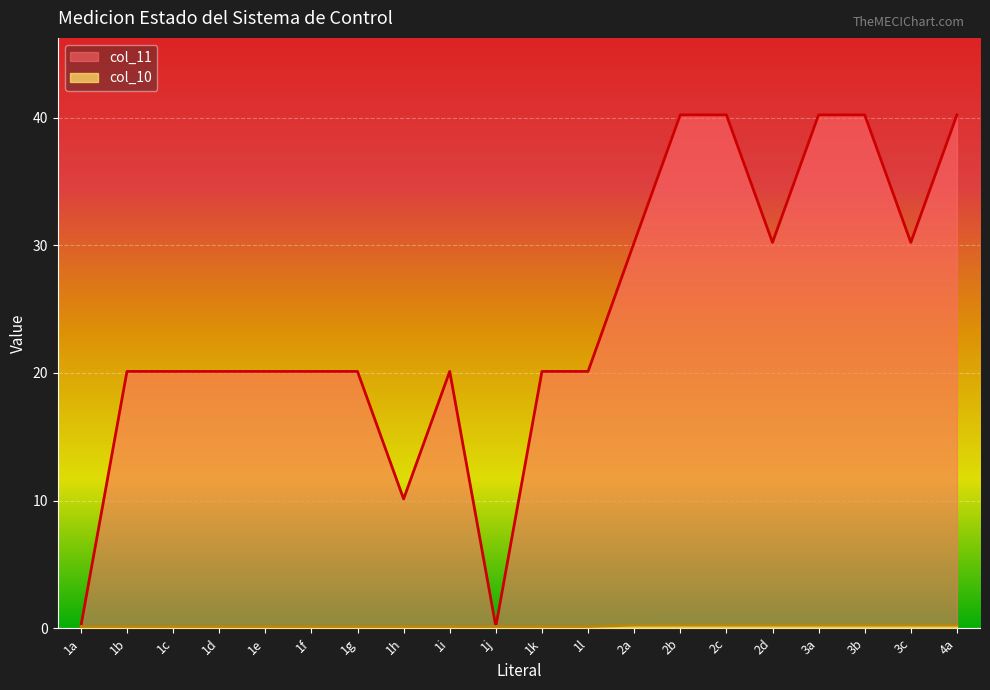

Reading right to left, transcribe all the data shown in this chart.

col_10: 4a=0.2	3c=0.2	3b=0.2	3a=0.2	2d=0.2	2c=0.2	2b=0.2	2a=0.2	1l=0.1	1k=0.1	1j=0.1	1i=0.1	1h=0.1	1g=0.1	1f=0.1	1e=0.1	1d=0.1	1c=0.1	1b=0.1	1a=0.1
col_11: 4a=40.2	3c=30.2	3b=40.2	3a=40.2	2d=30.2	2c=40.2	2b=40.2	2a=30.2	1l=20.1	1k=20.1	1j=0.1	1i=20.1	1h=10.1	1g=20.1	1f=20.1	1e=20.1	1d=20.1	1c=20.1	1b=20.1	1a=0.1